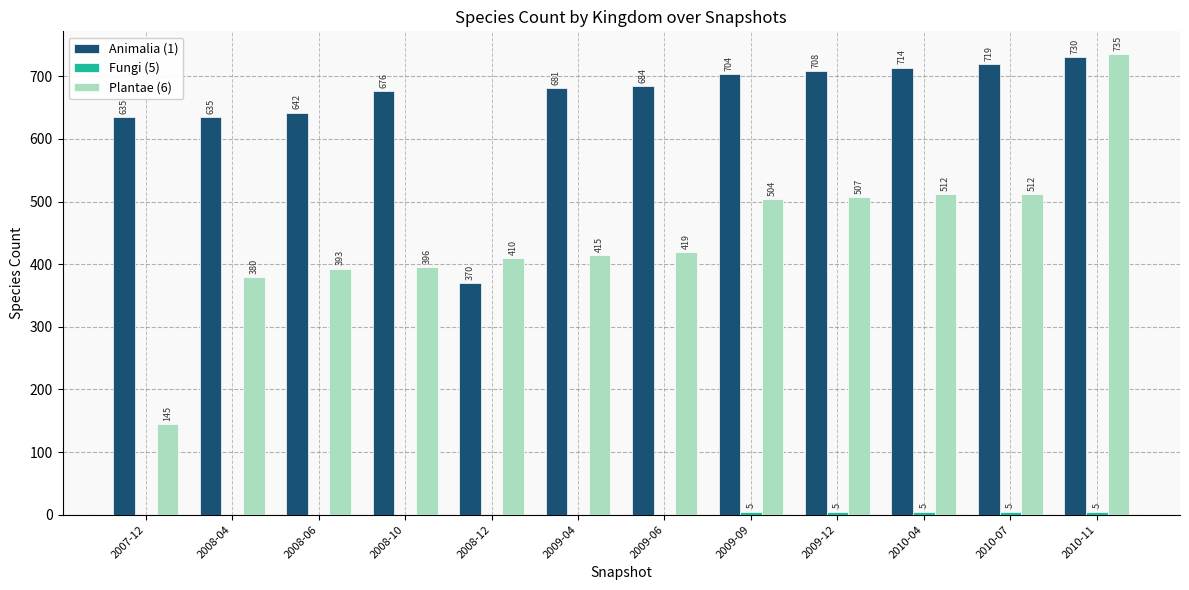

What is the total value across all series at 2008-12?

780